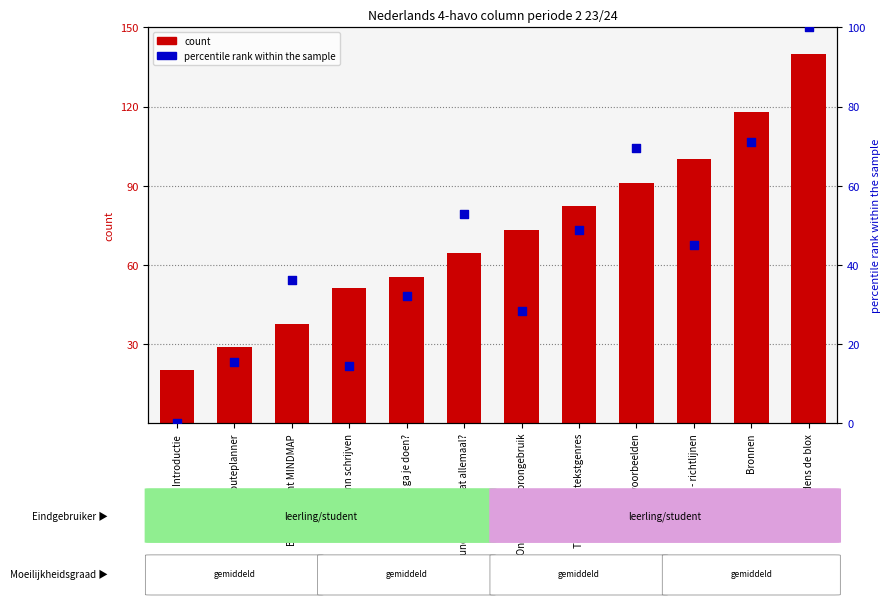

Which series has the largest total across all categories?

count